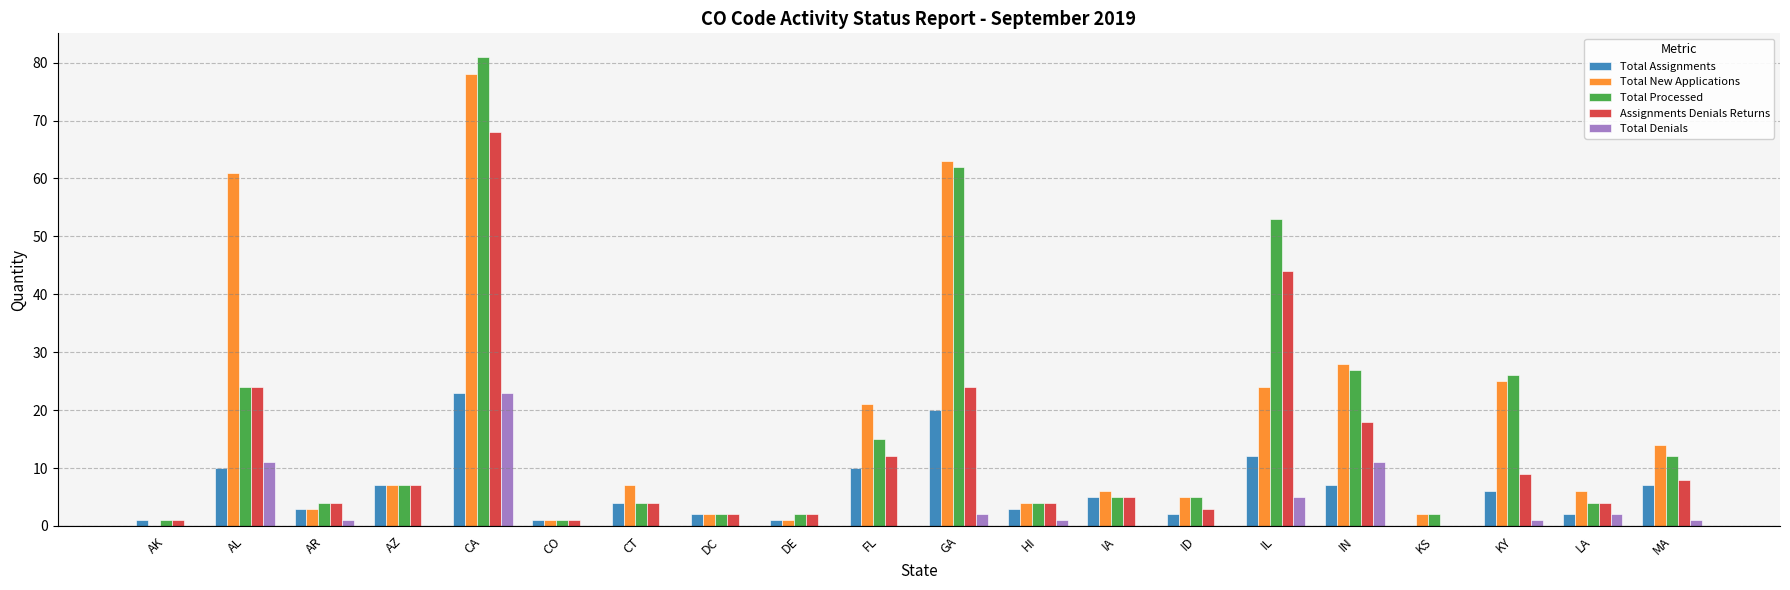

What are all the series names shown in the legend?

Total Assignments, Total New Applications, Total Processed, Assignments Denials Returns, Total Denials